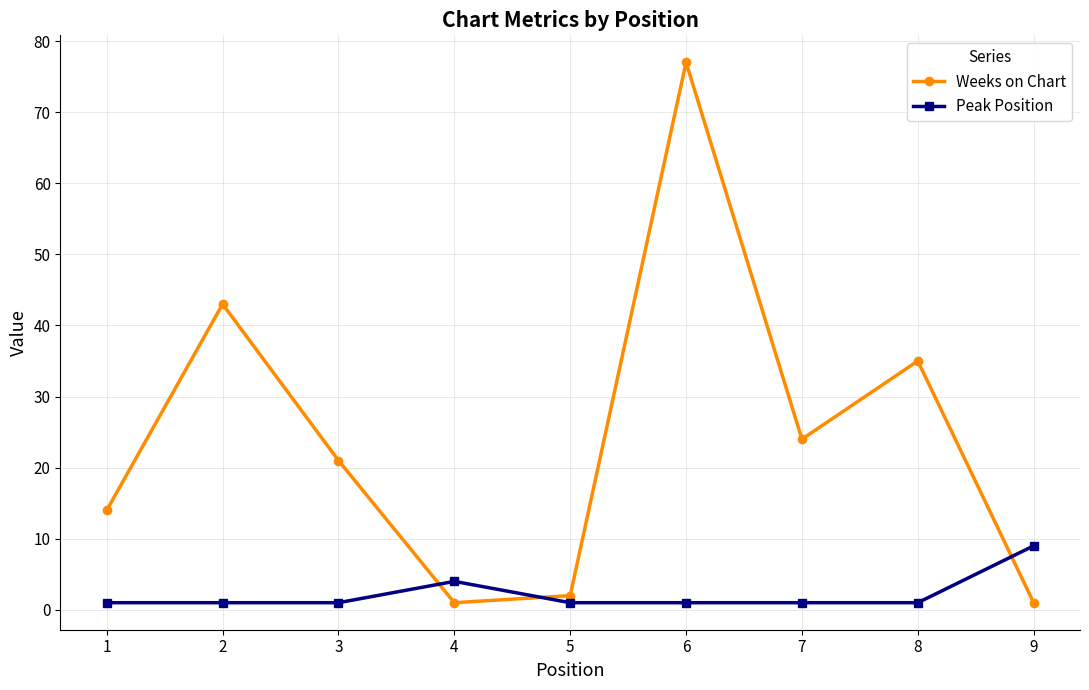

At which category is the sum across all series the highest?

6